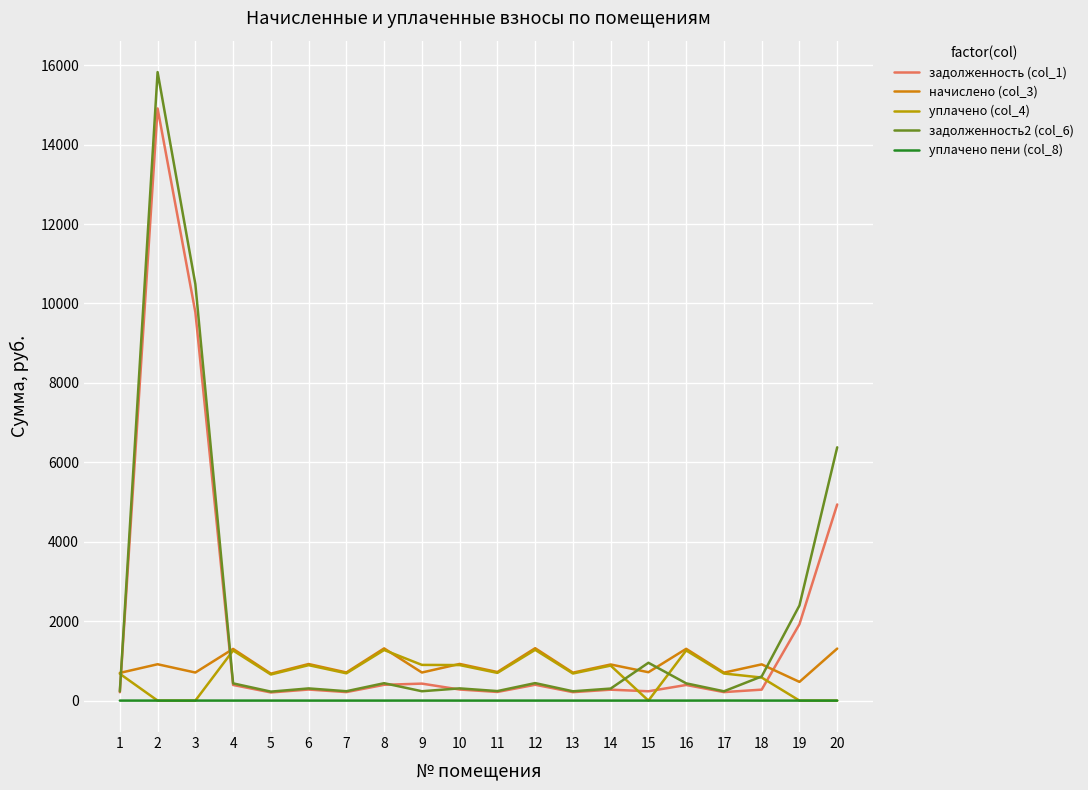

What is the maximum value shown in the chart?

15826.4